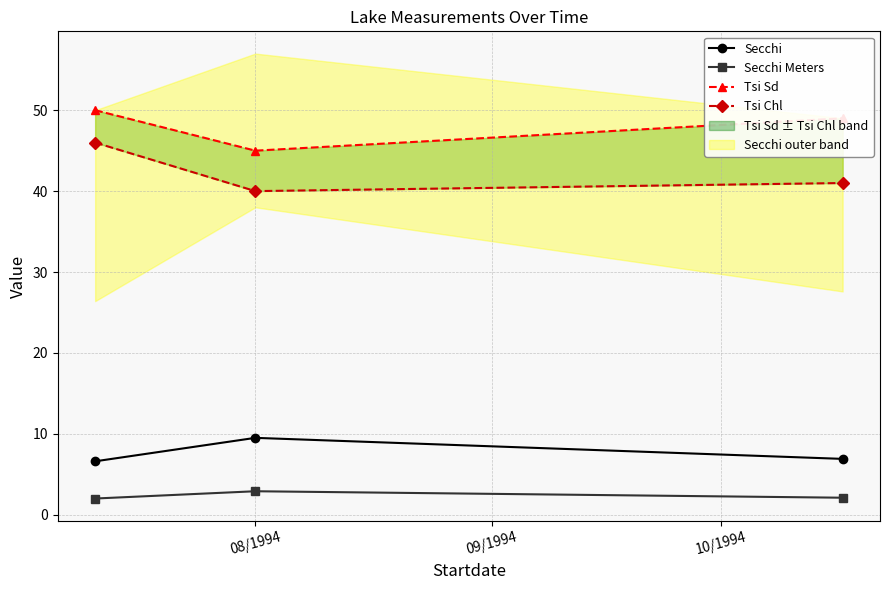

What is the value of the Secchi point at the 3rd from the left?

6.9